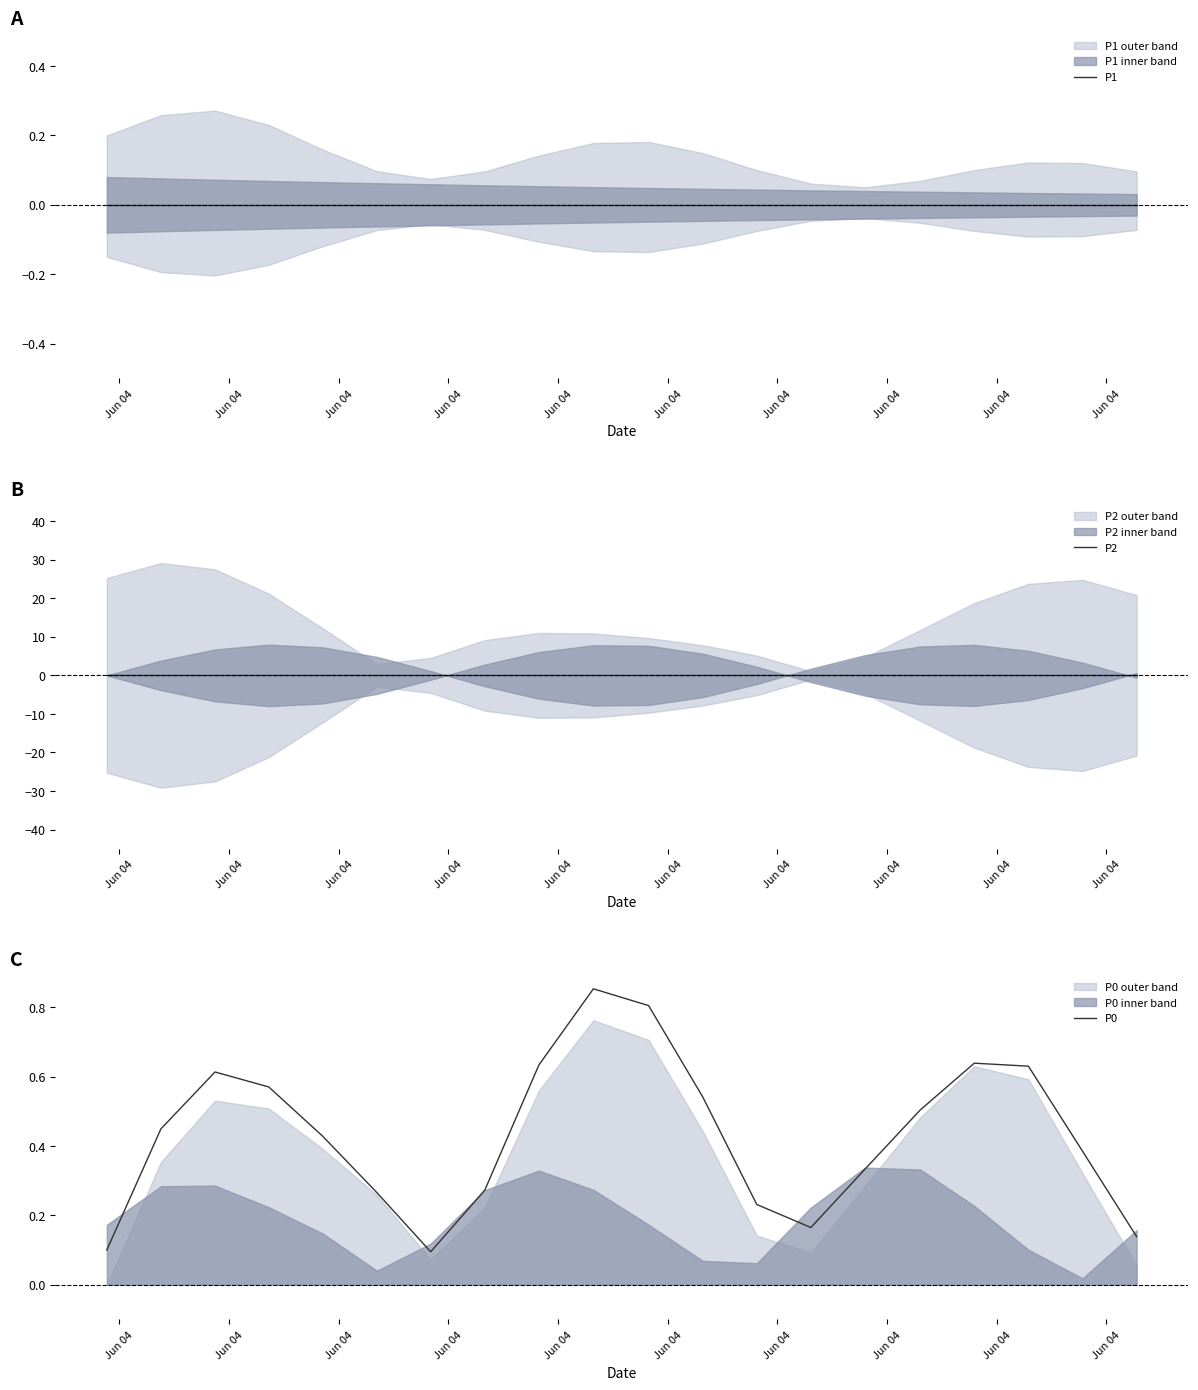

How many lines are shown in the chart?

3